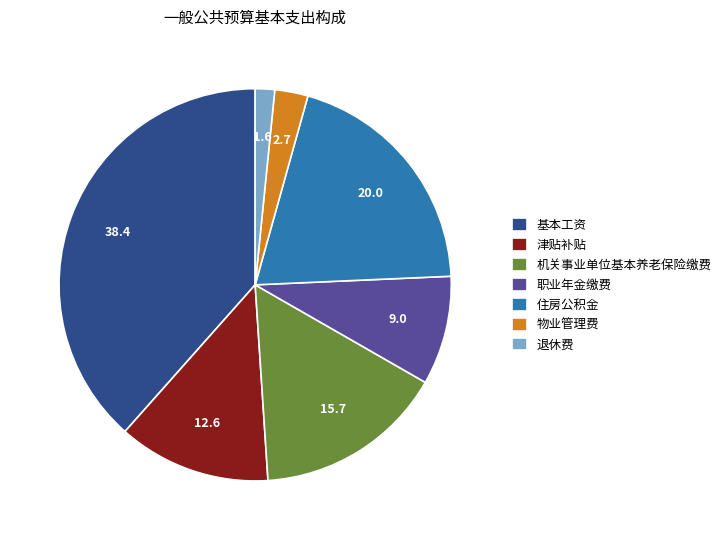

True or false: 机关事业单位基本养老保险缴费 accounts for 4% of the total.

False